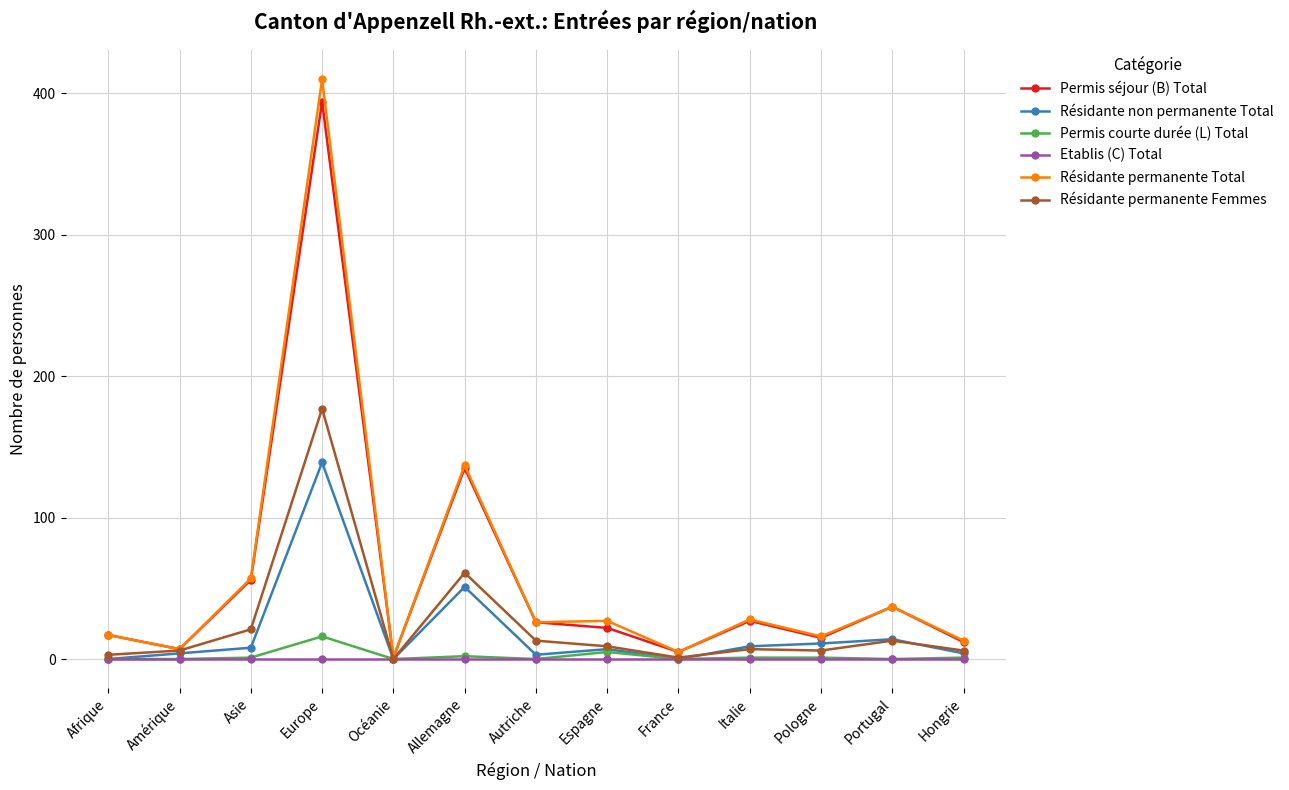

Which series changed the most between France and Italie?

Résidante permanente Total